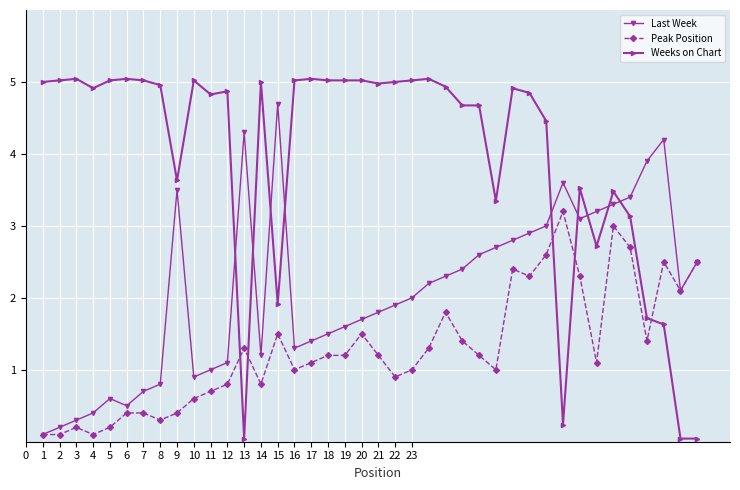

Which series has the largest range (max minus min)?

Weeks on Chart